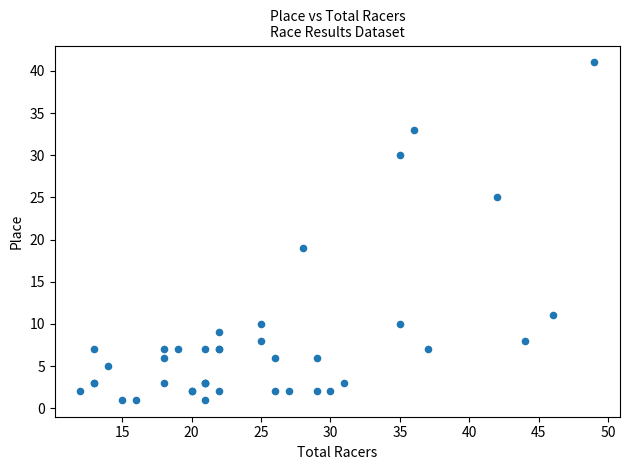

What Y value in the scatter plot is closest to 21?

19